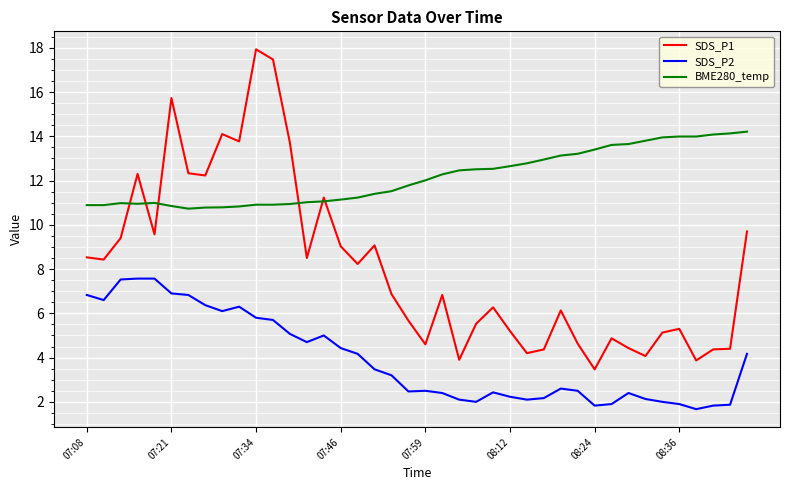

True or false: BME280_temp and SDS_P2 intersect in this chart.

False